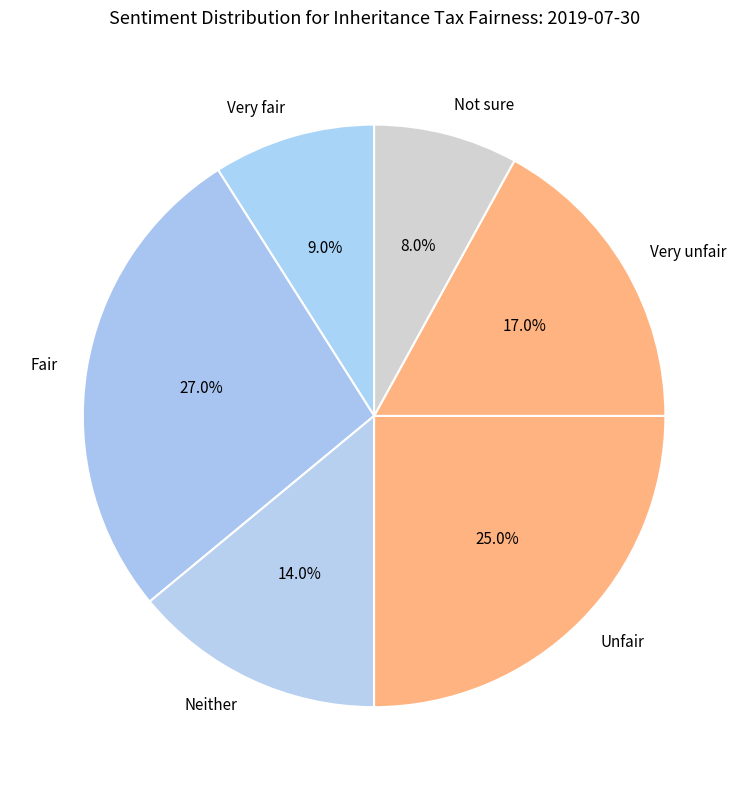

What is the largest slice in the pie chart?

Fair